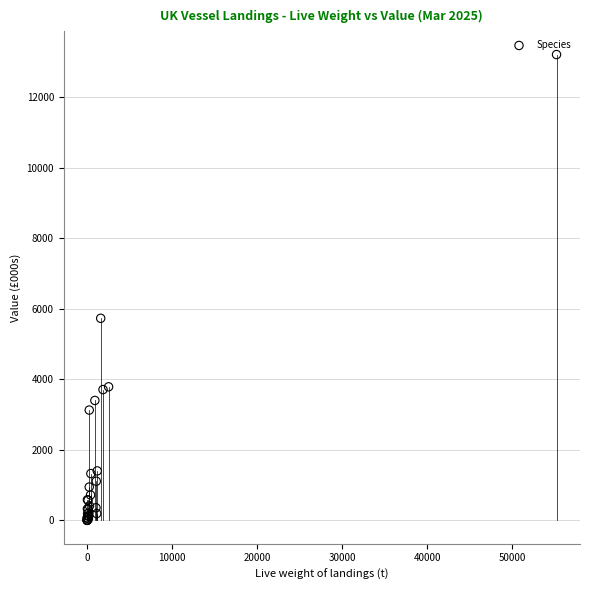

What Y value in the scatter plot is closest to 6600?

5727.7